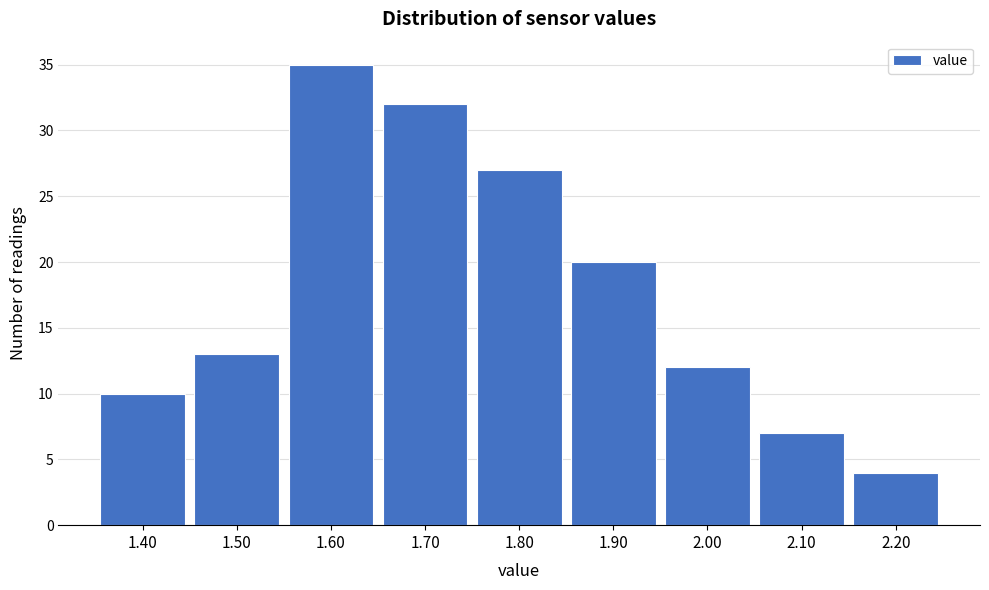

Reading left to right, list every bar in this chart as the range it spans on the x-axis followed by its height. The values are not printed on the chart, so give them approximately, as read against the axis.

1.35 to 1.45: 10
1.45 to 1.55: 13
1.55 to 1.65: 35
1.65 to 1.75: 32
1.75 to 1.85: 27
1.85 to 1.95: 20
1.95 to 2.05: 12
2.05 to 2.15: 7
2.15 to 2.25: 4